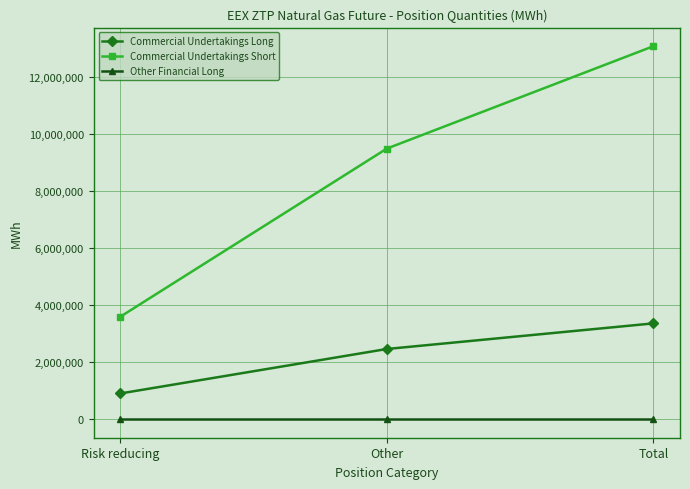

What value does the Commercial Undertakings Short series have at Risk reducing, to the nearest 100?

3589800